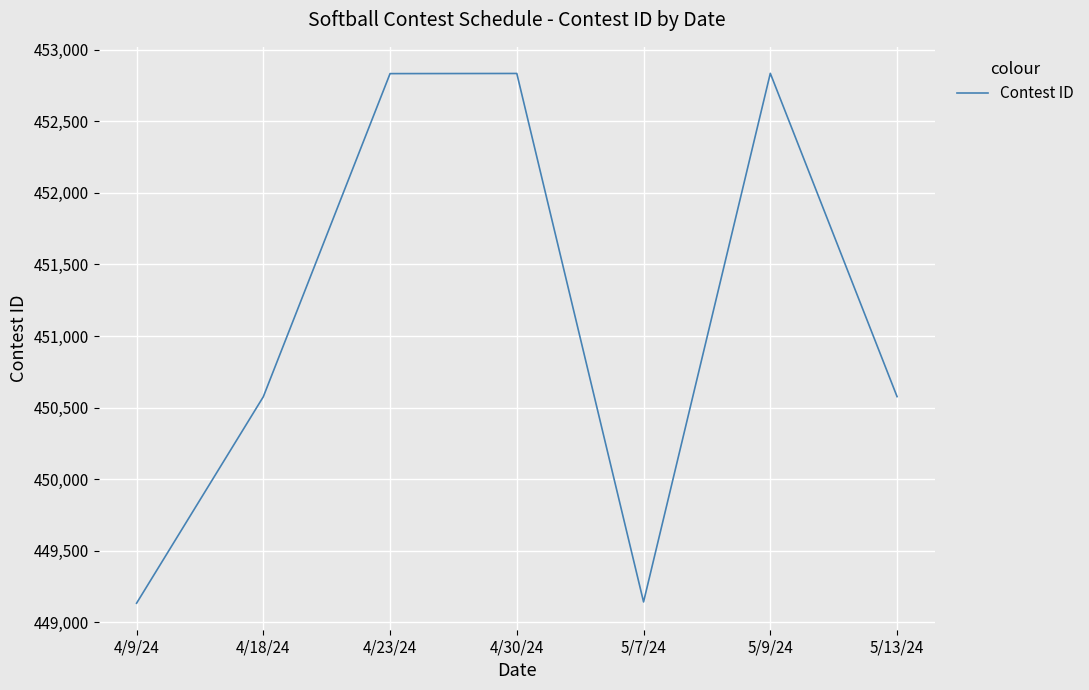

How many values are below 450577?

3